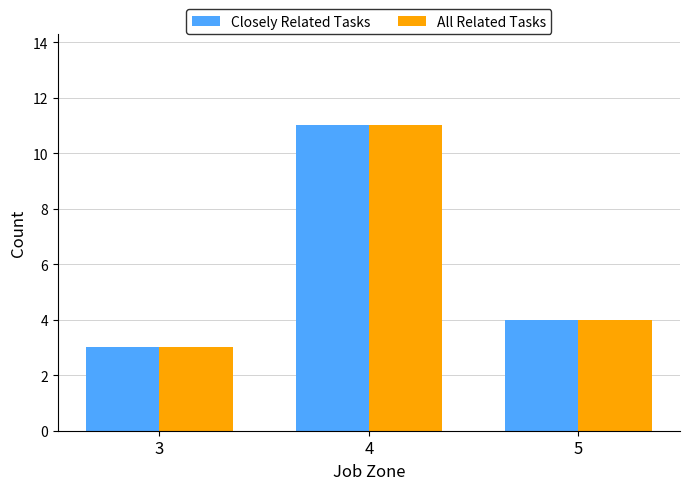

At which label does Closely Related Tasks first exceed 4?

4